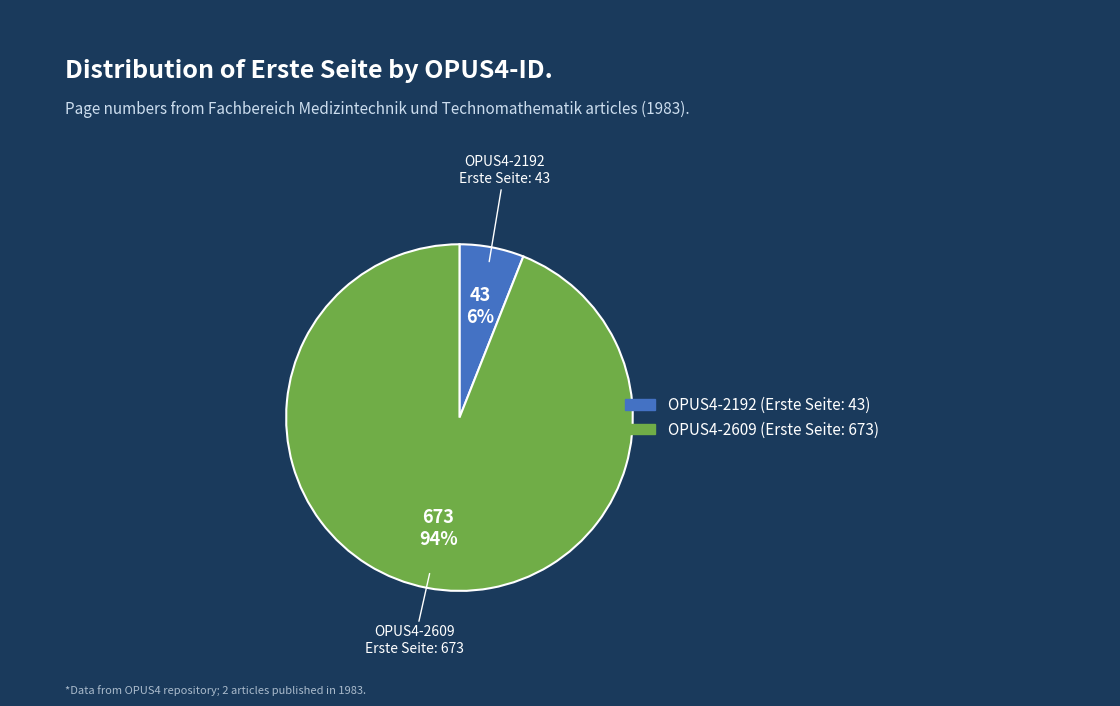

Which slice is the largest?

OPUS4-2609 (Erste Seite: 673)